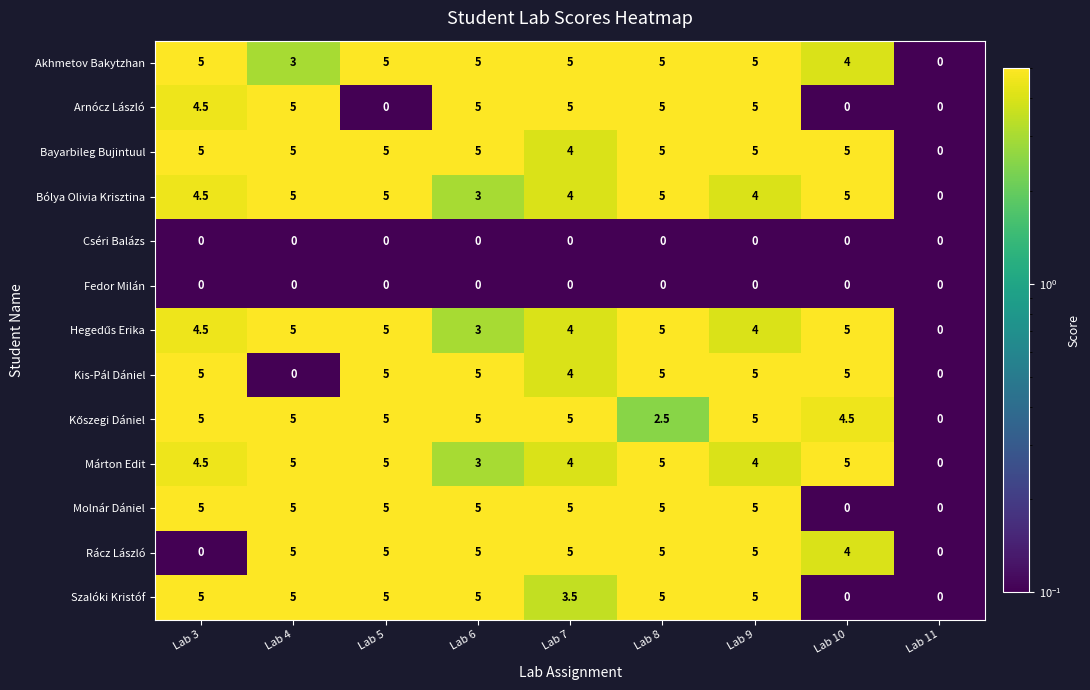

What is the spread (max minus min) of values at Lab 7?

5.0